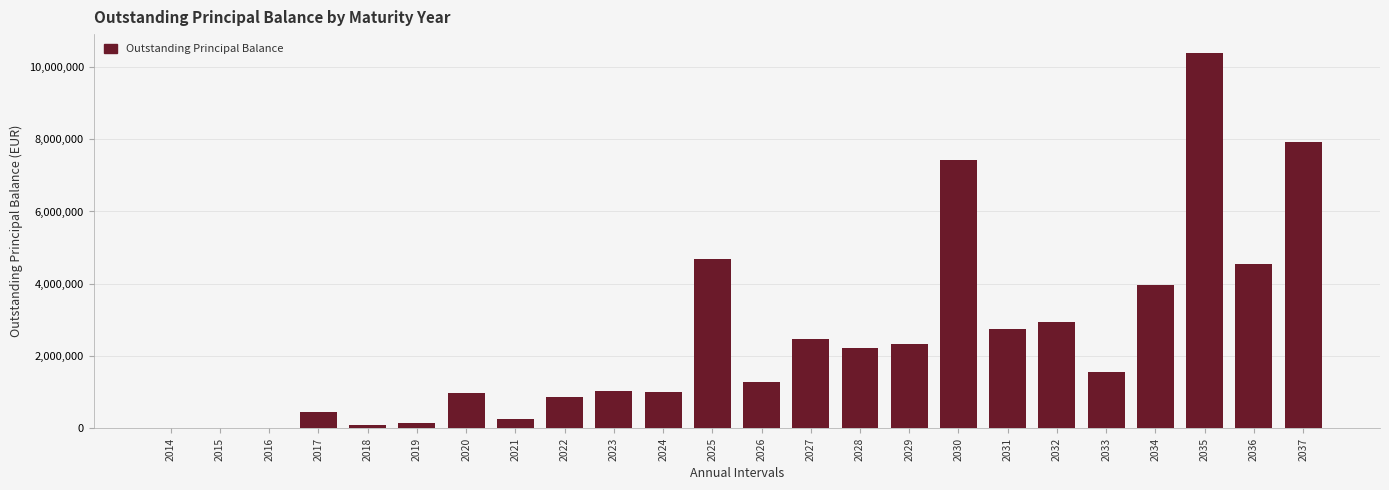

What is the sum of all values?

59305093.6